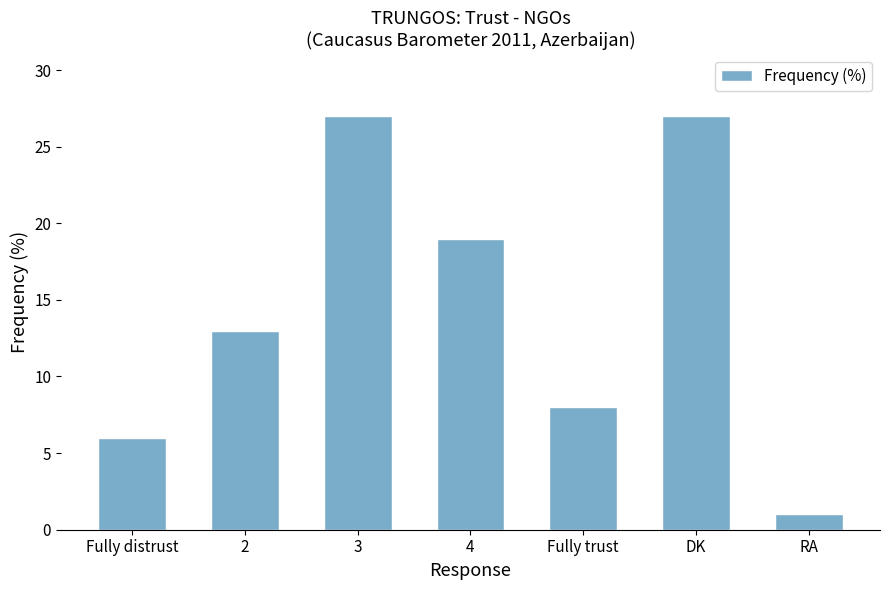

Reading right to left, extract all data points from this chart.

RA=1	DK=27	Fully trust=8	4=19	3=27	2=13	Fully distrust=6